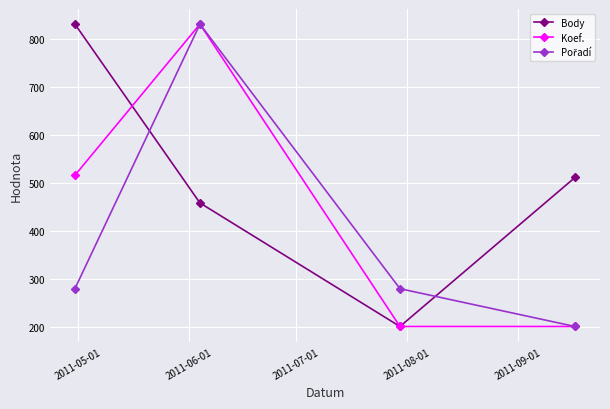

What is the minimum value shown in the chart?

202.0